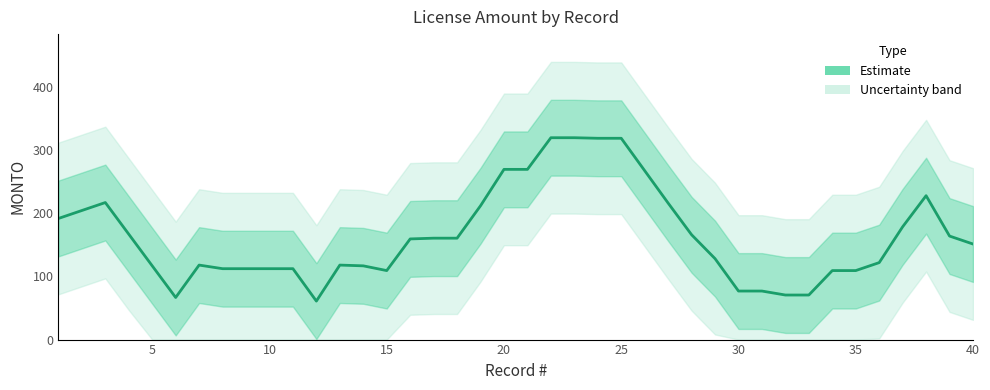

What is the difference between the second highest and minimum values?

258.5